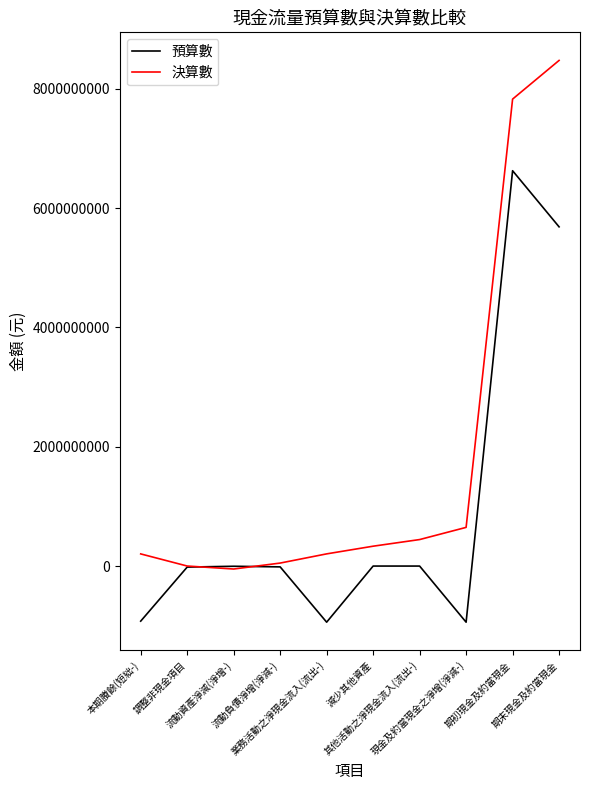

What is the highest value of the 預算數 series?

6627047000